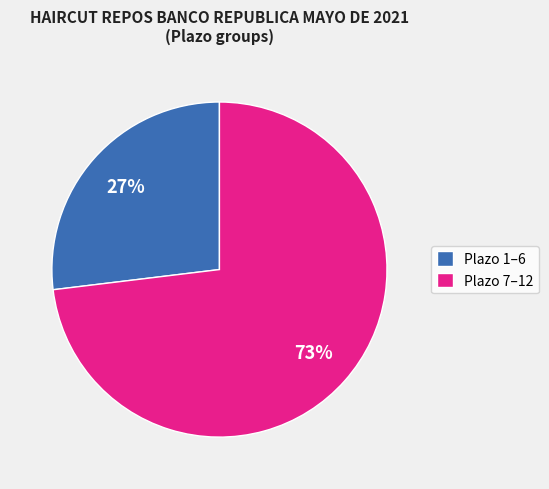

Do Plazo 7–12 and Plazo 1–6 together represent more than half of the pie?

Yes